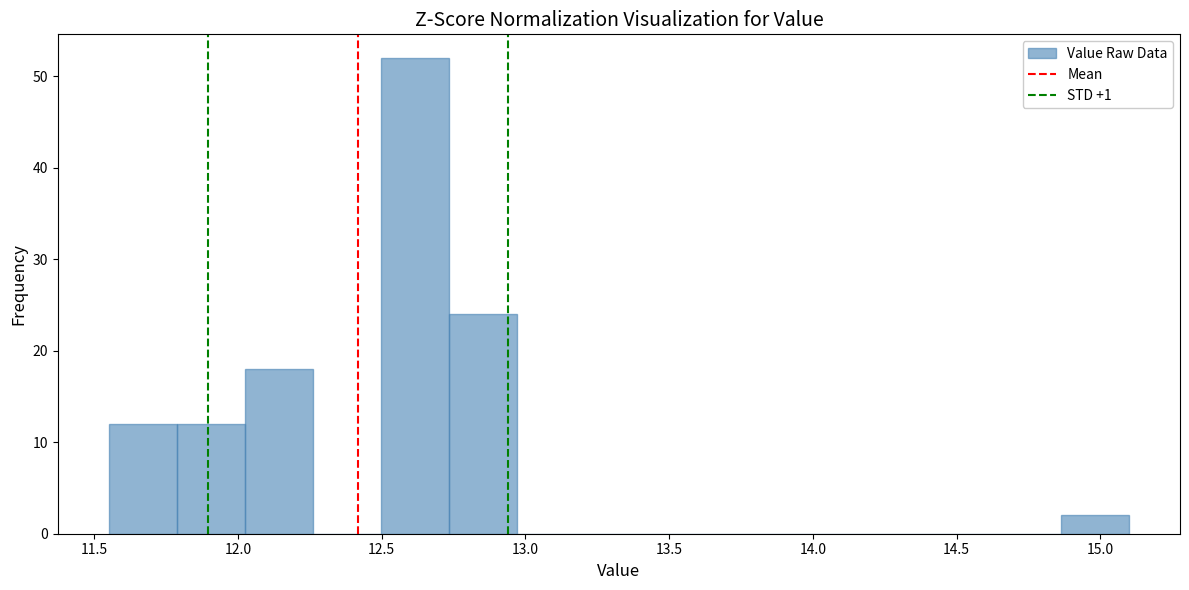

How tall is the bar that spans 12.50 to 12.75 on the x-axis? Neither the bar edges nor the heights are printed on the chart, so give them approximately, as read against the axes.

52